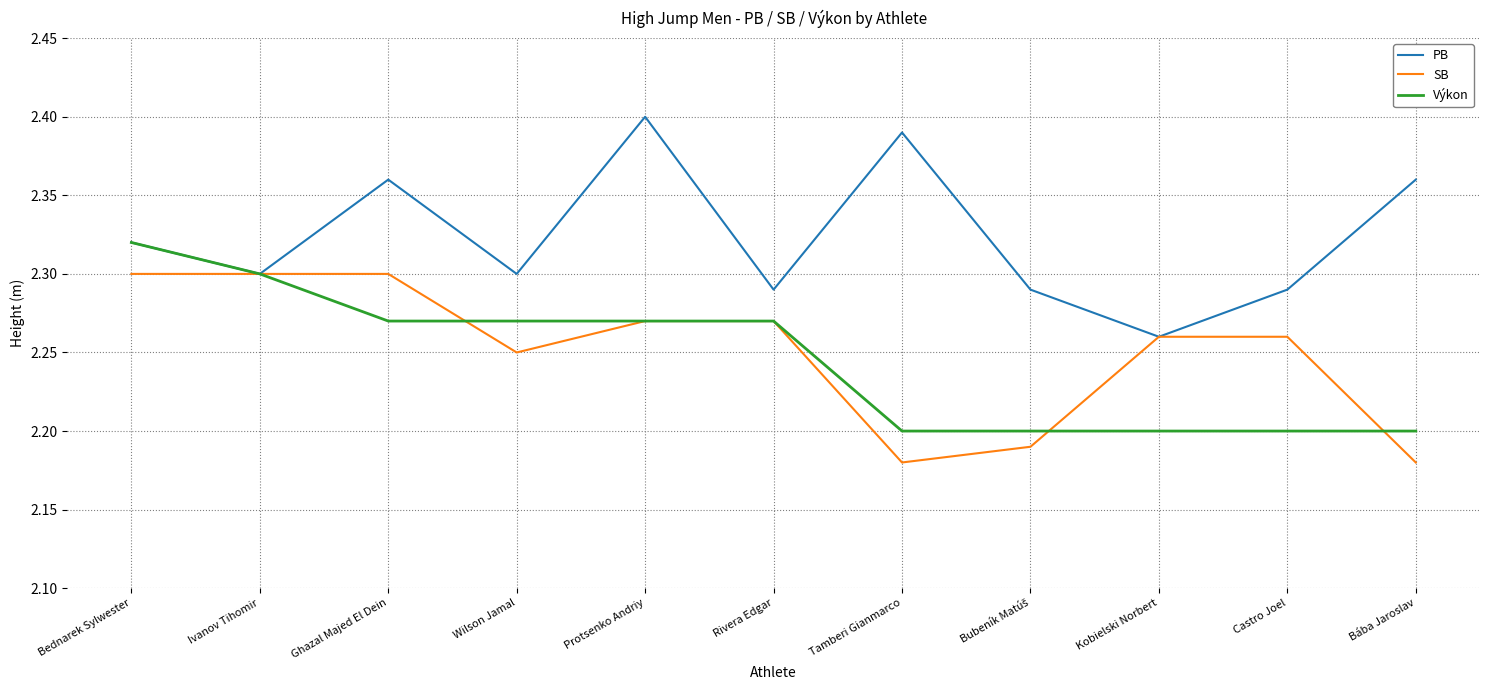

What is the sum of the PB values at Bába Jaroslav and Castro Joel?

4.7